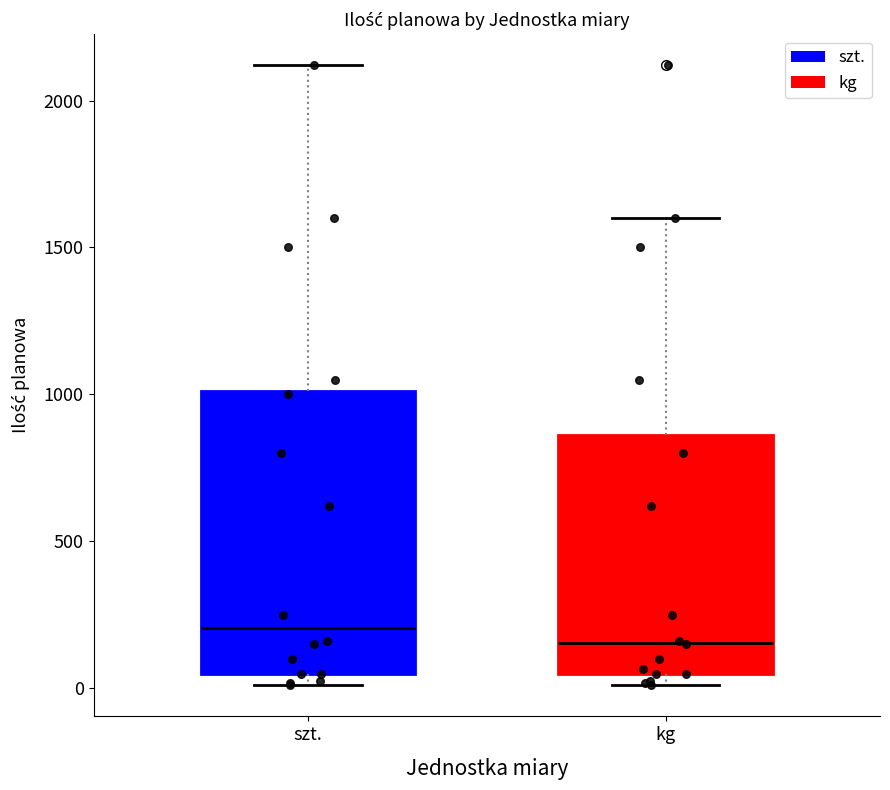

Comparing the boxes themselves (not the whiskers), which one is the tallest?

szt.